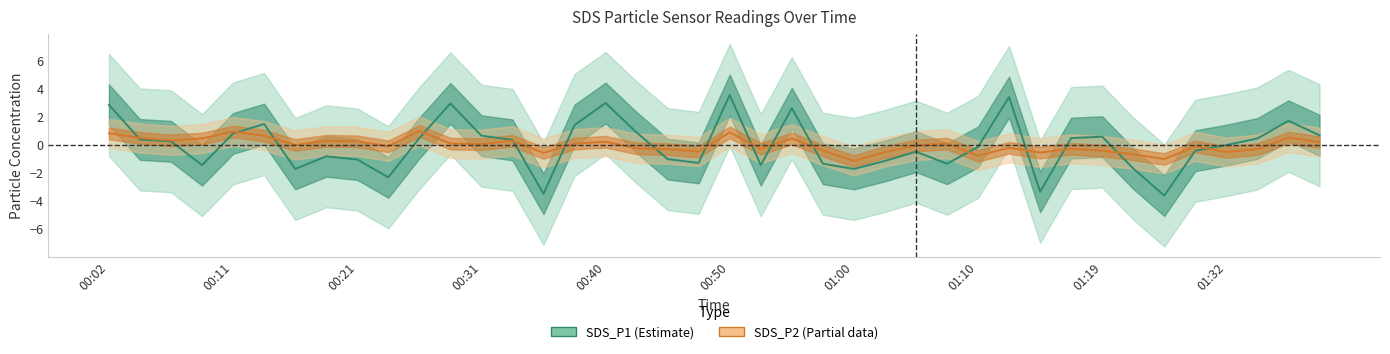

At how many categories does at least one series exceed -2?

40